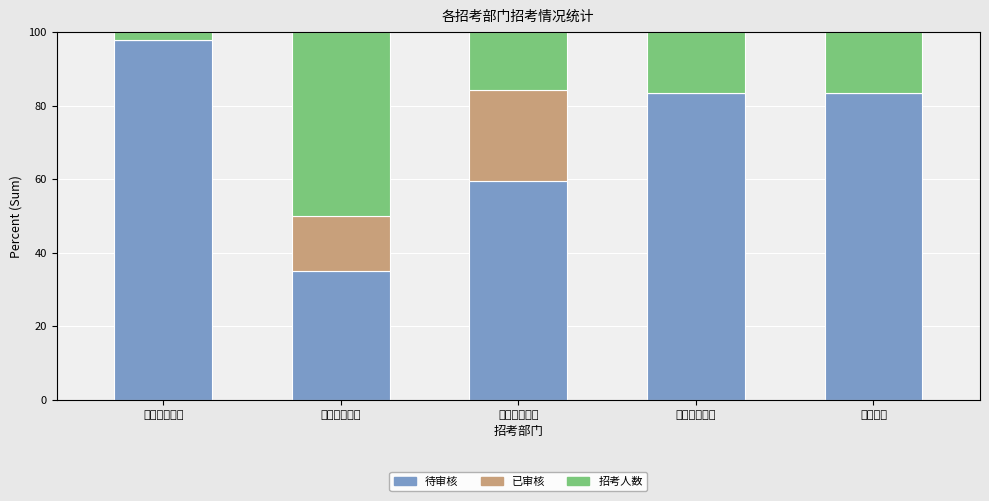

The 待审核 series shows 33.3 at 审计署驻太原. True or false?

False